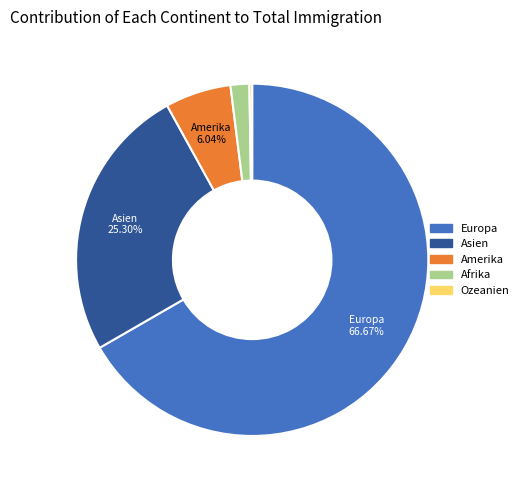

Which category has the biggest portion of the pie?

Europa